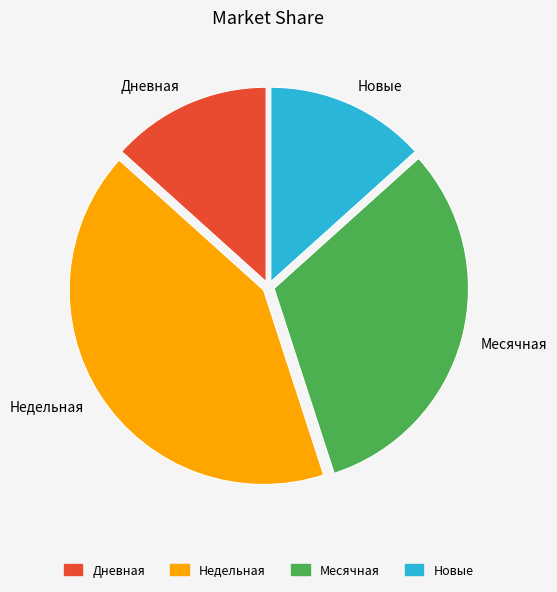

Is the sum of Месячная and Дневная greater than half?

No